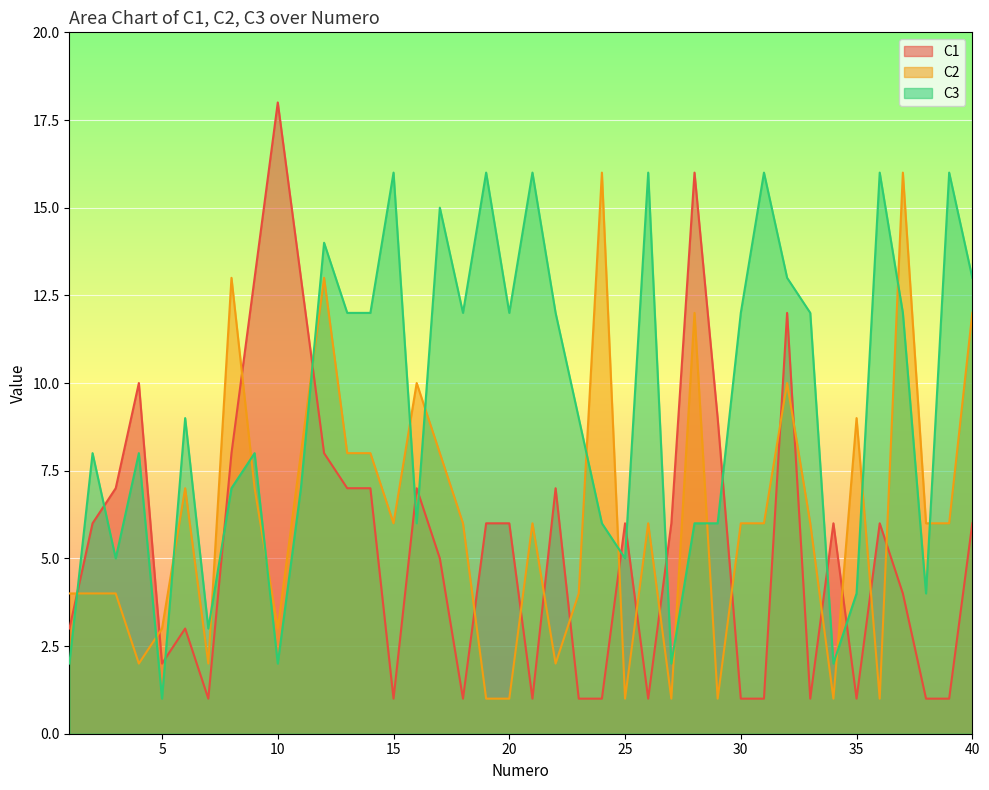

What is the total value across all series at 5?

6